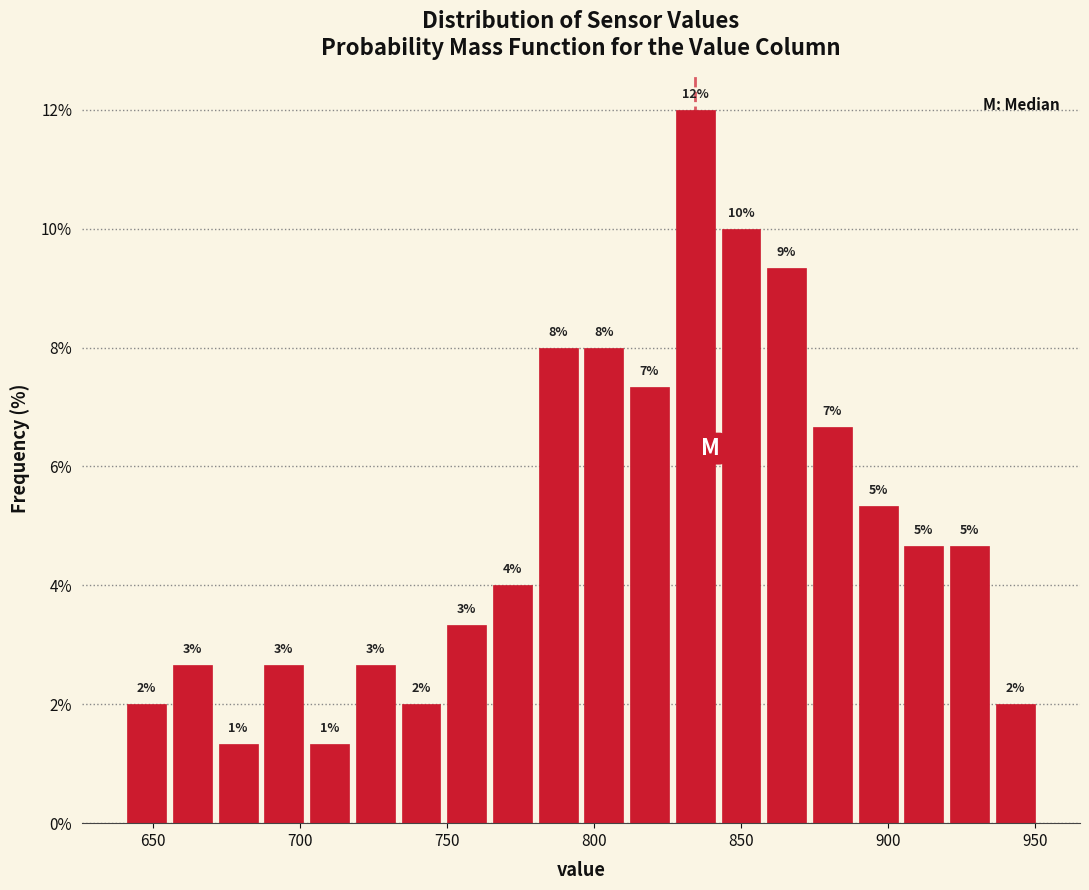

Around what value on the x-axis is the tallest bar? Give the approximate position of its centre, as read against the axis.

835